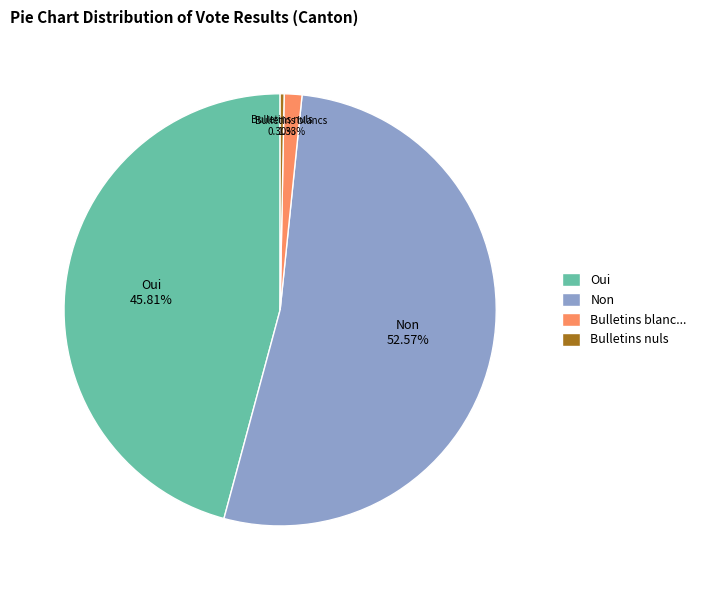

Which has a higher value, 0.30% or 1.33%?

1.33%